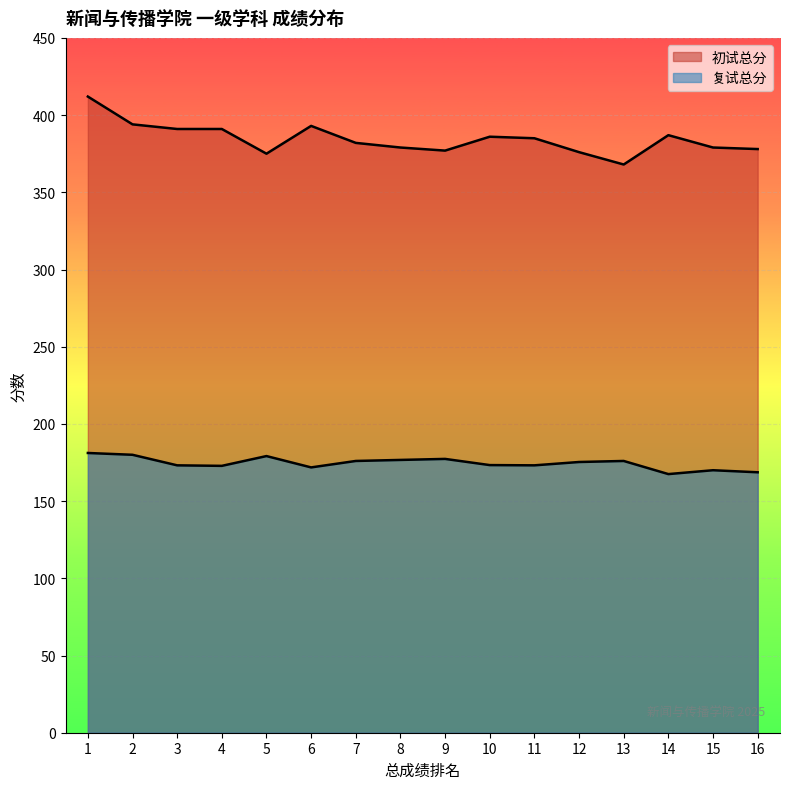

List the series in order of their peak value, lowest first.

复试总分, 初试总分